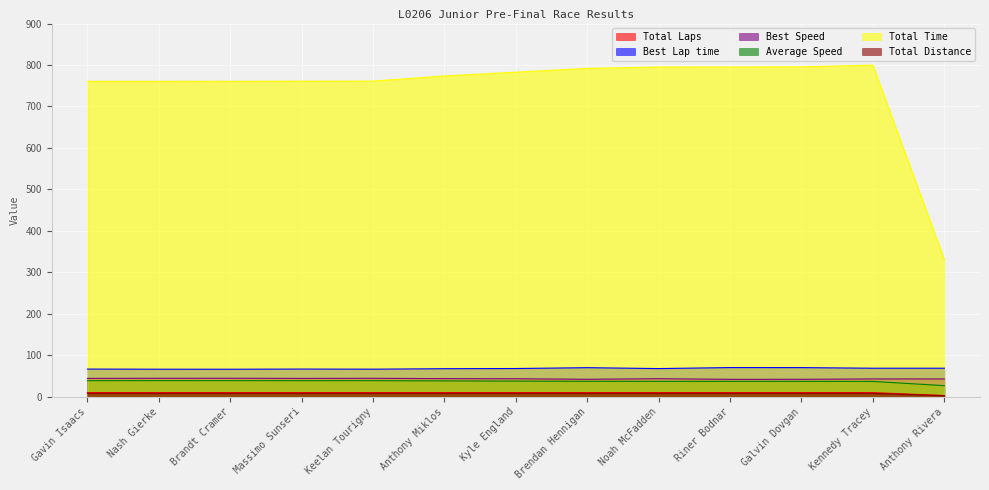

Rank the series at Anthony Rivera from highest to lowest value.

Total Time, Best Lap time, Best Speed, Average Speed, Total Laps, Total Distance